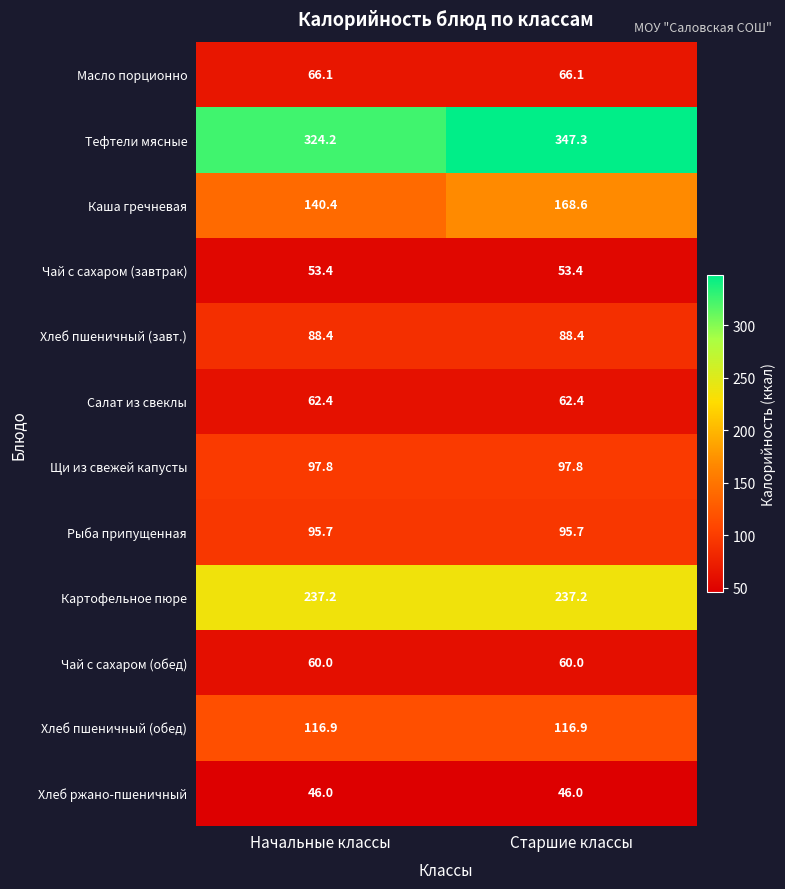

What is the smallest value displayed?

46.0